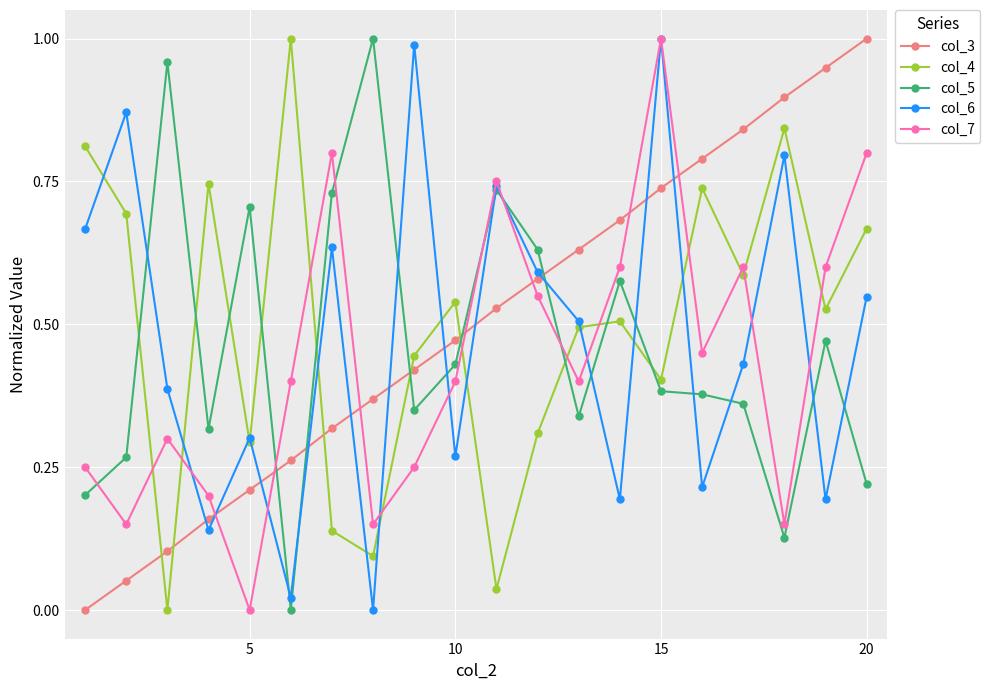

True or false: col_6 has more than 2 interior local peaks.

True